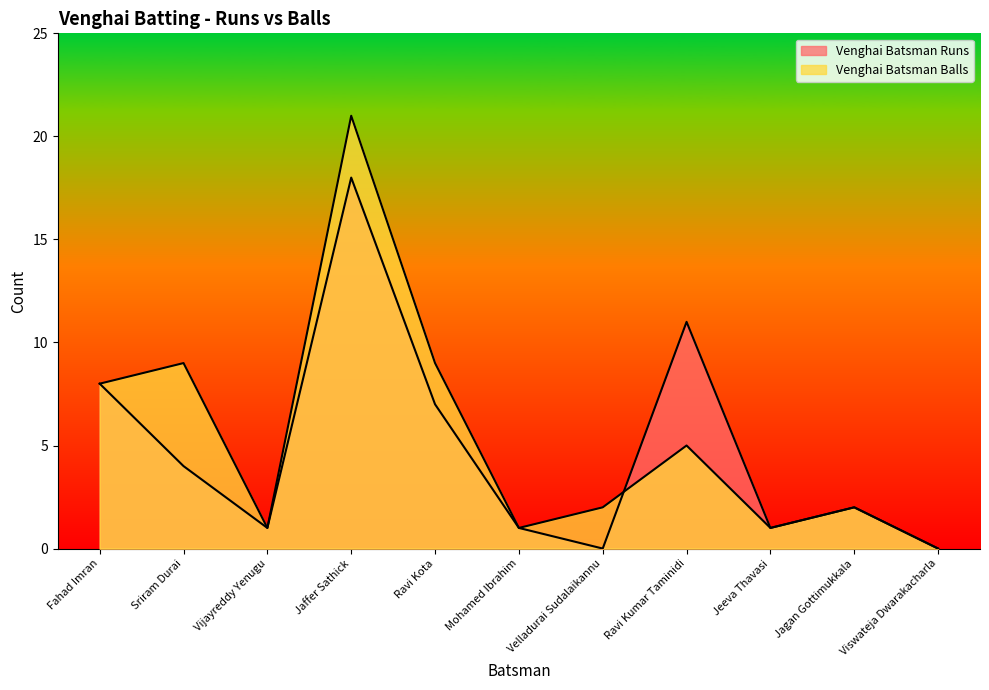

Which has a higher value, Ravi Kumar Taminidi or Jeeva Thavasi?

Ravi Kumar Taminidi